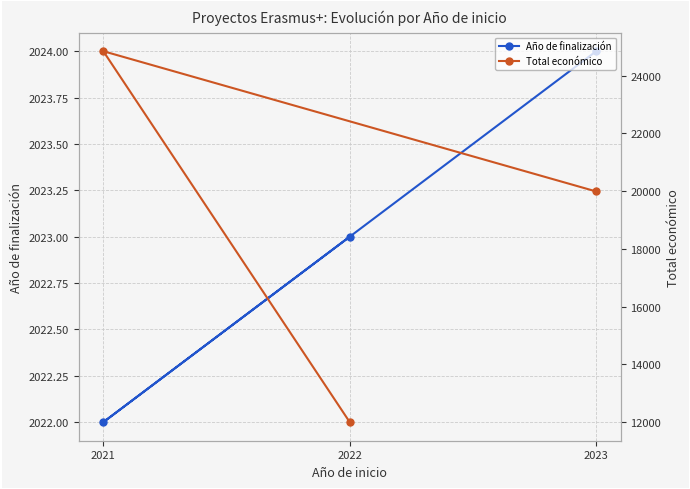

Which series has the widest spread of values?

Total económico